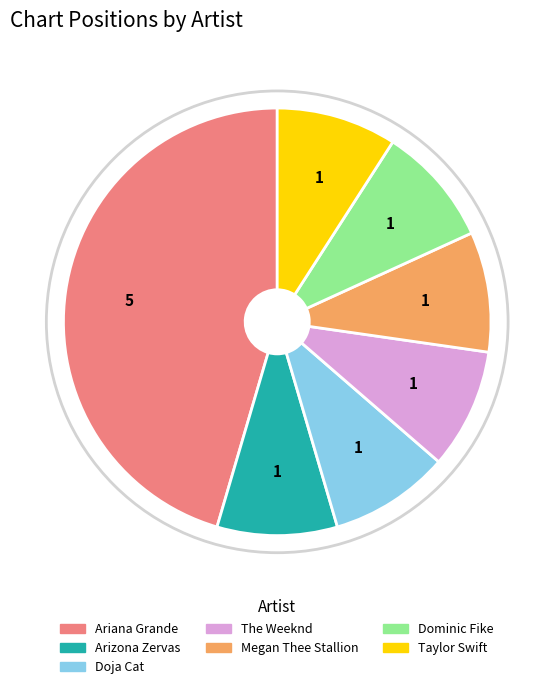

How many segments does this pie chart have?

7